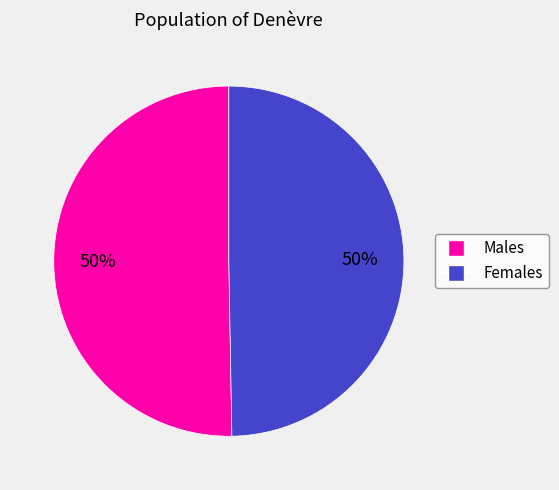

What is the ratio of the value at Females to the value at Males?

1.0